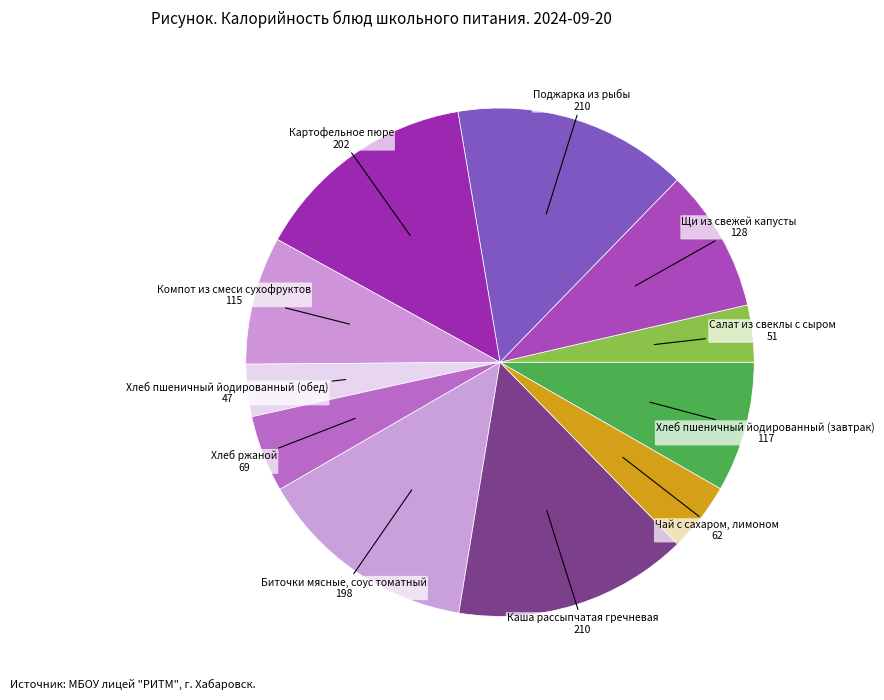

Do Биточки мясные, соус томатный and Хлеб ржаной together represent more than half of the pie?

No